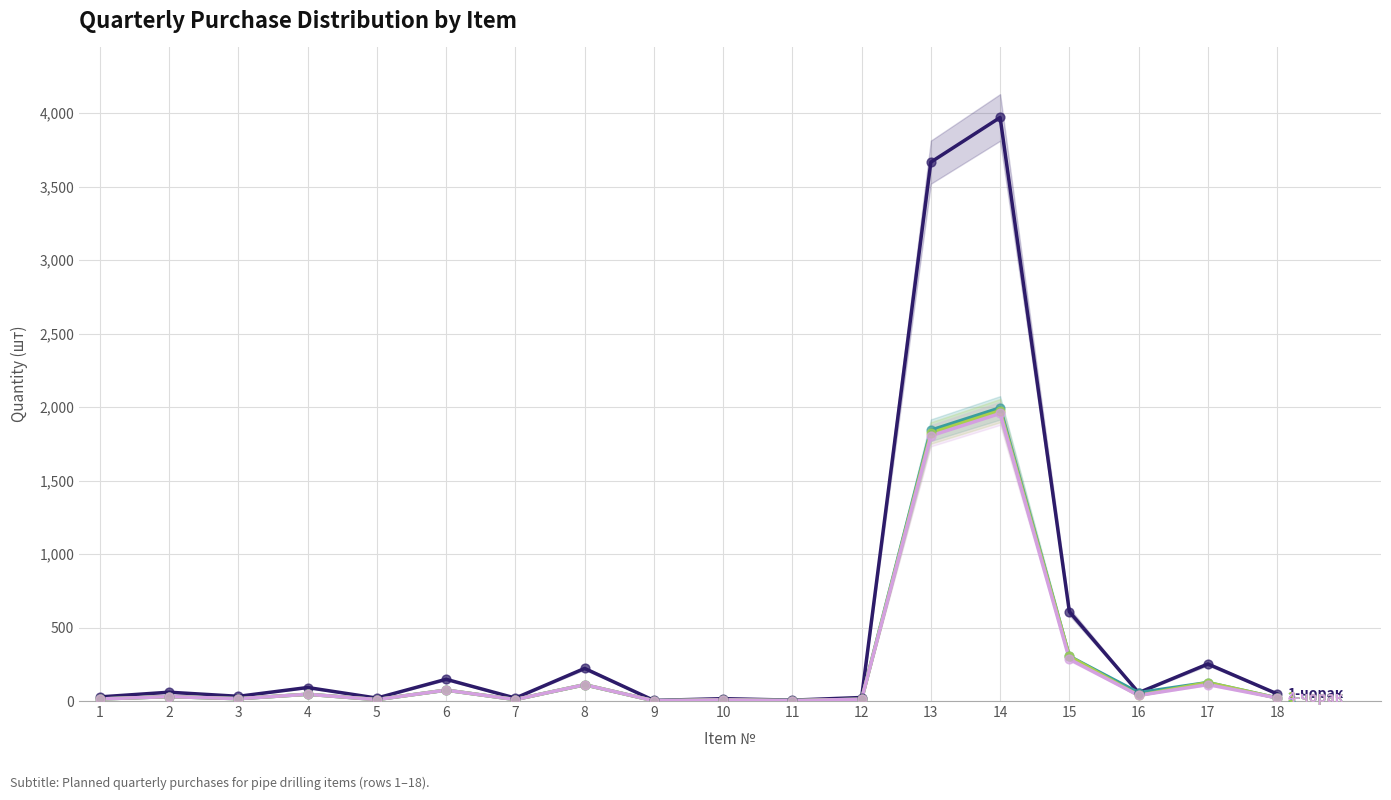

What are all the series names shown in the legend?

1-чорак, 2-чорак, 3-чорак, 4-чорак